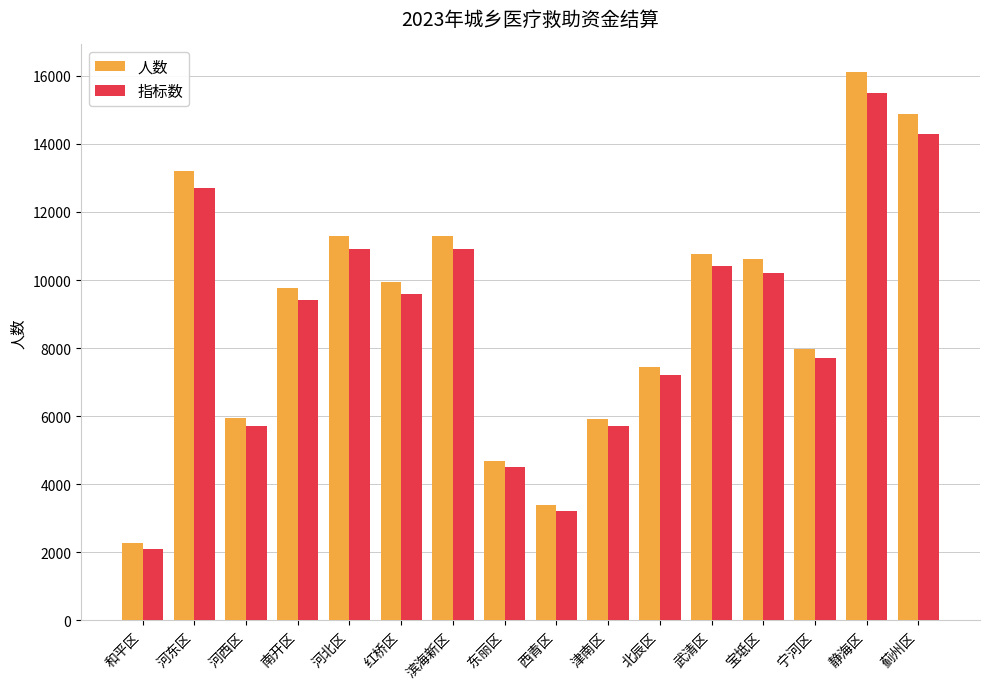

The value of 人数 at 北辰区 is 7445. True or false?

True